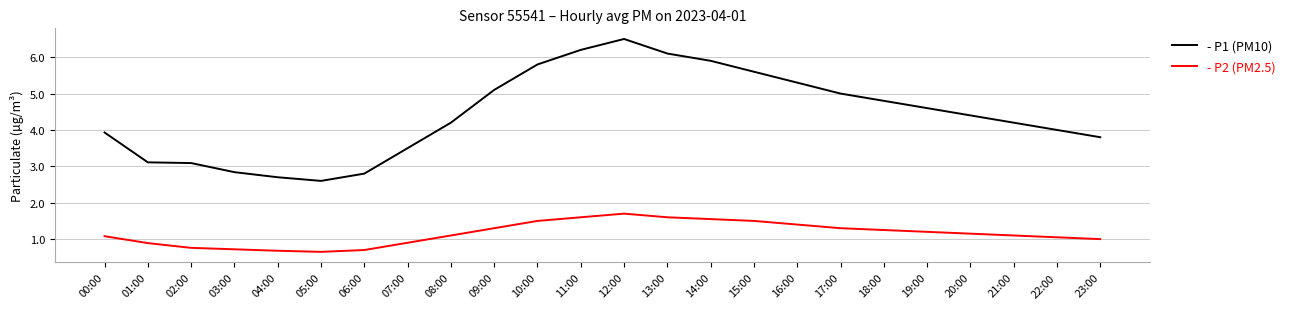

What is the difference between the highest and lowest values at 17:00?

3.7